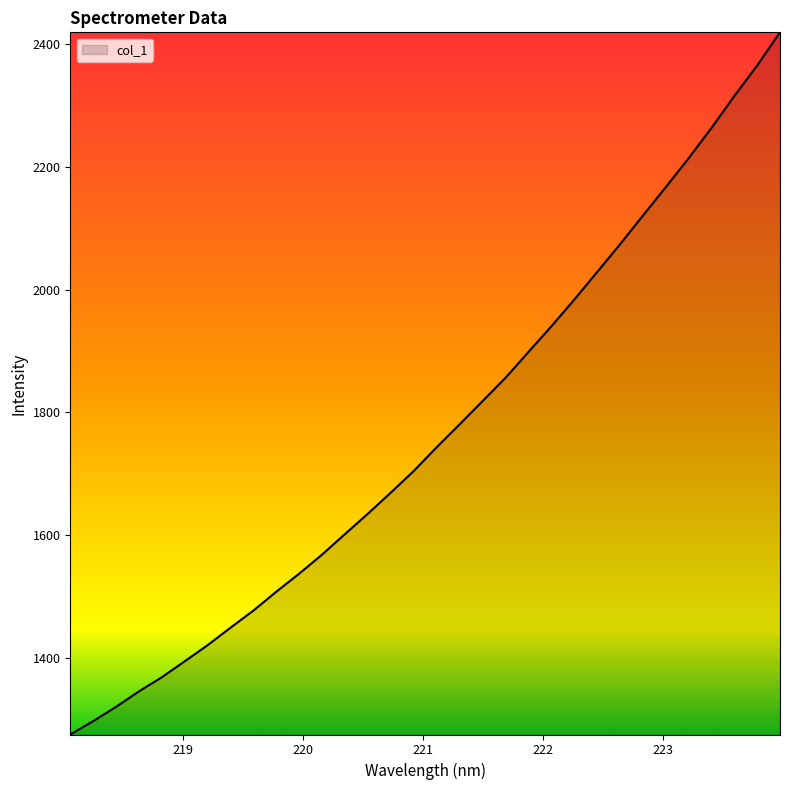

What is the maximum value shown in the chart?

2419.3